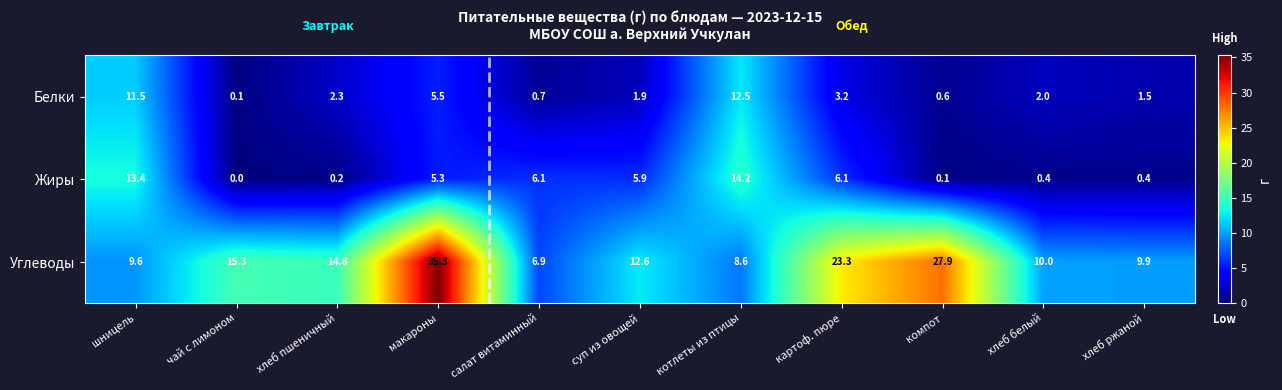

At which category does the chart reach its minimum across all series?

чай с лимоном